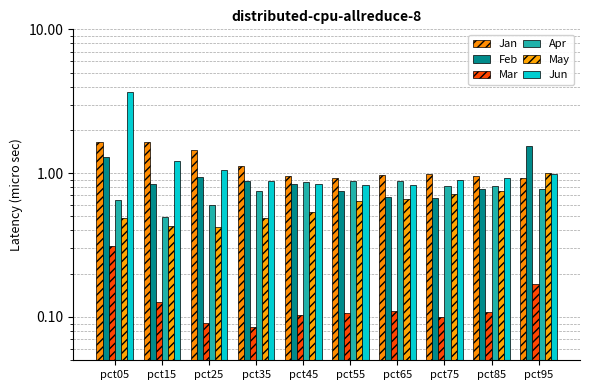

Which category has the lowest value across all series?

pct35